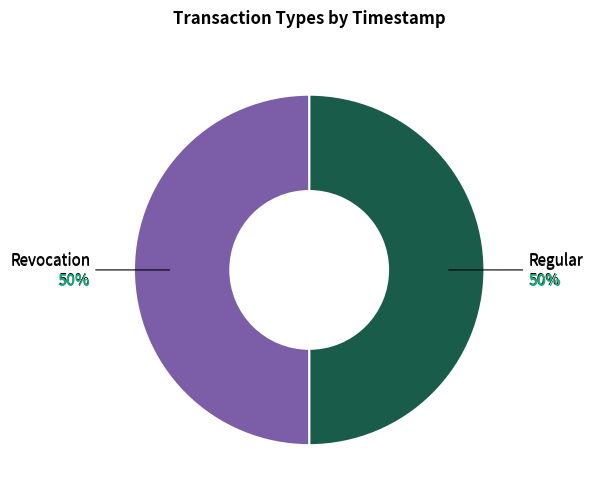

Count the number of slices in the pie.

2